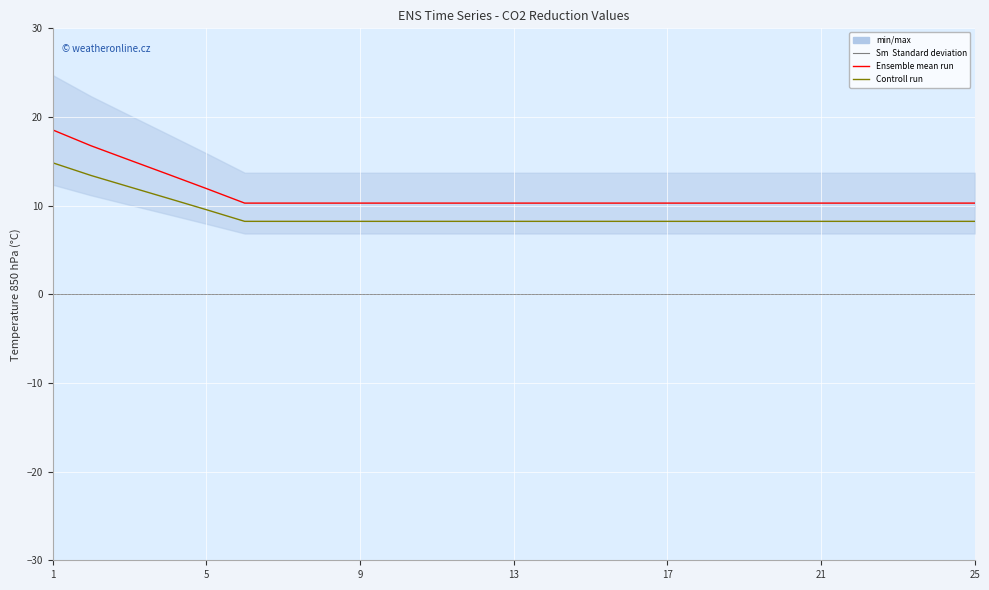

How many series are shown in this chart?

4